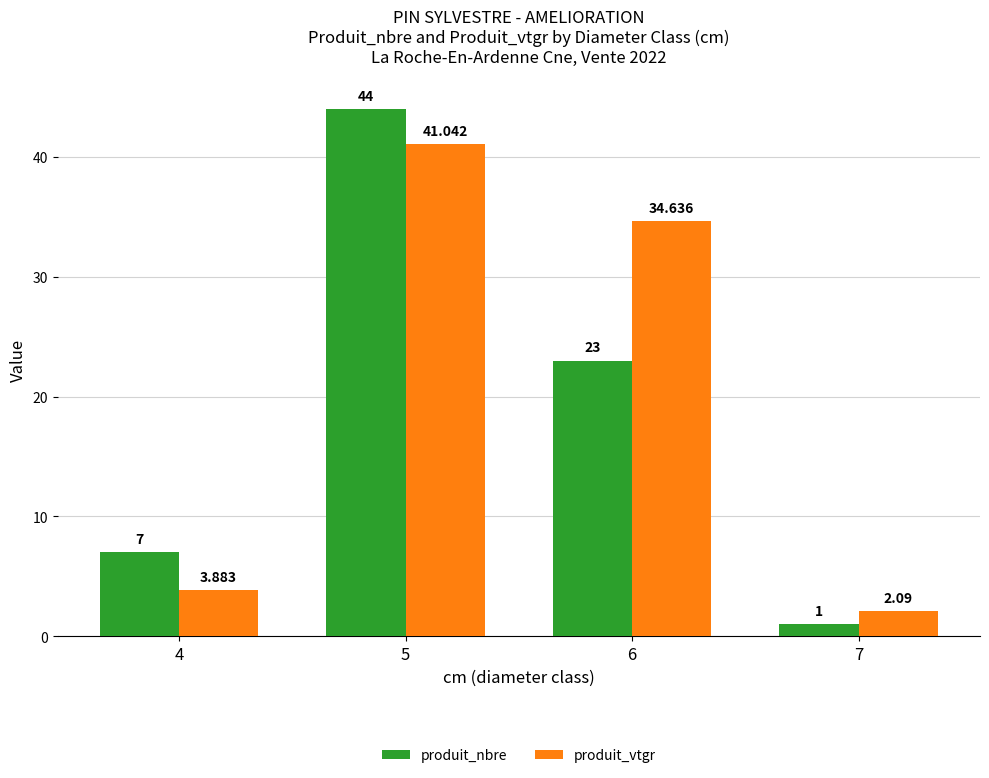

The produit_vtgr series shows 3.9 at 4. True or false?

True